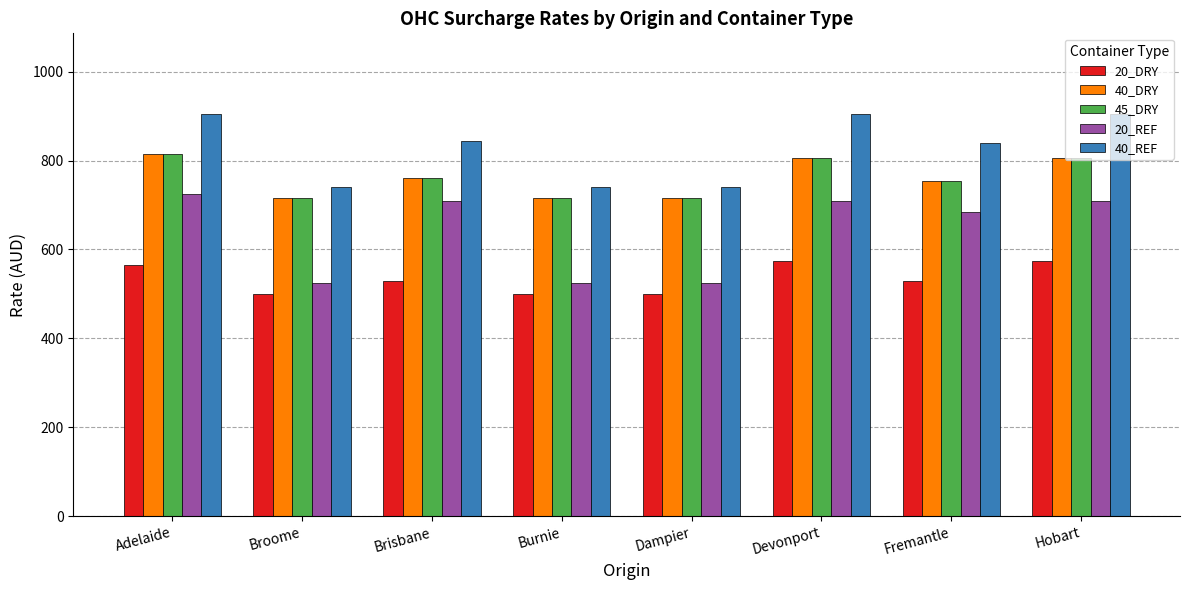

What are all the series names shown in the legend?

20_DRY, 40_DRY, 45_DRY, 20_REF, 40_REF